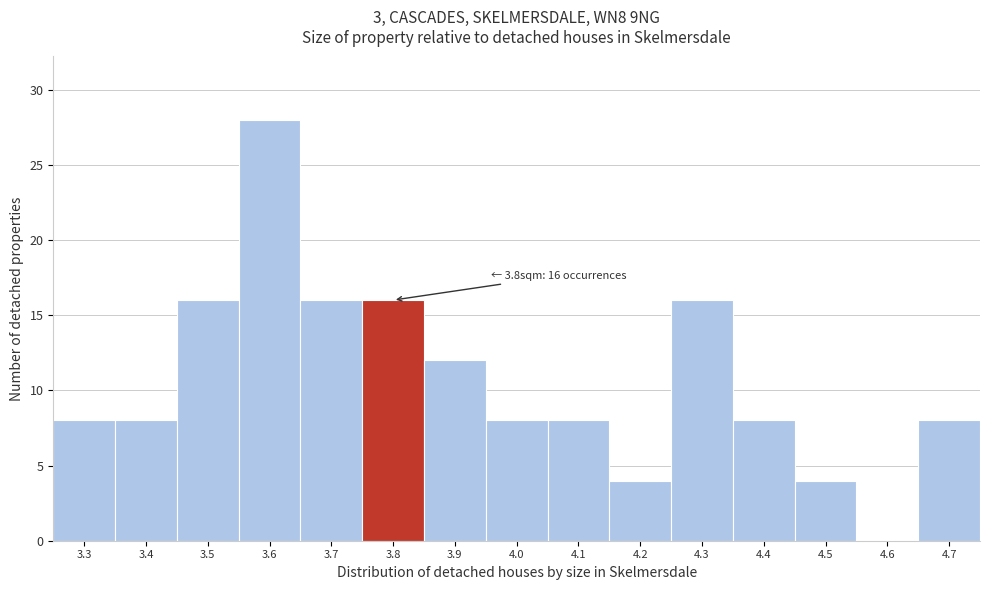

Reading right to left, what are all the values shown in this chart?

4.7=8	4.6=0	4.5=4	4.4=8	4.3=16	4.2=4	4.1=8	4.0=8	3.9=12	3.8=16	3.7=16	3.6=28	3.5=16	3.4=8	3.3=8